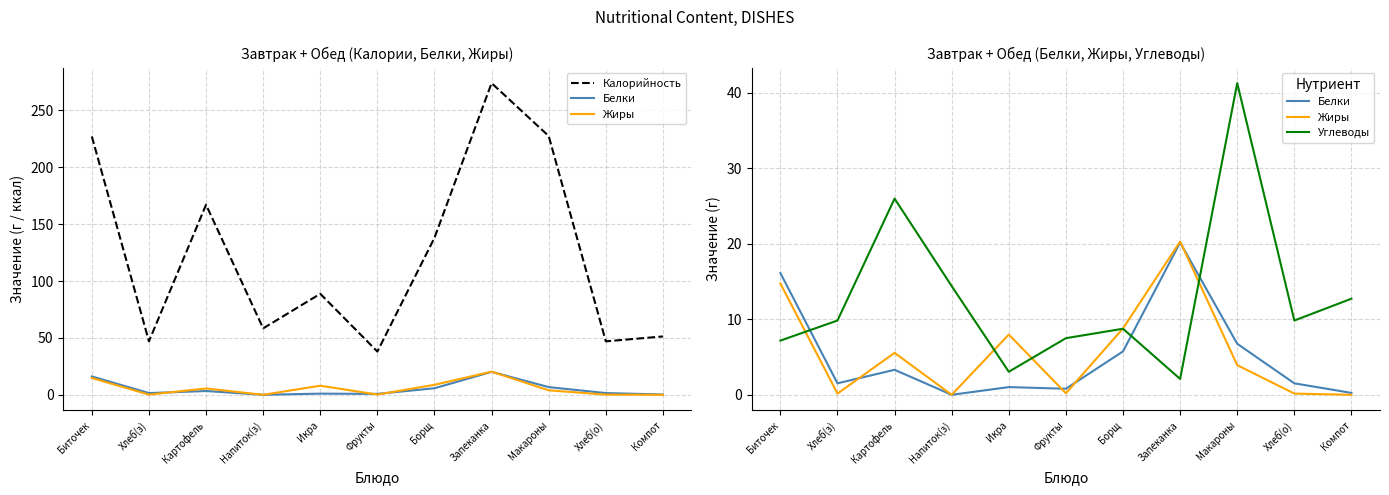

At how many categories does at least one series exceed 61?

6